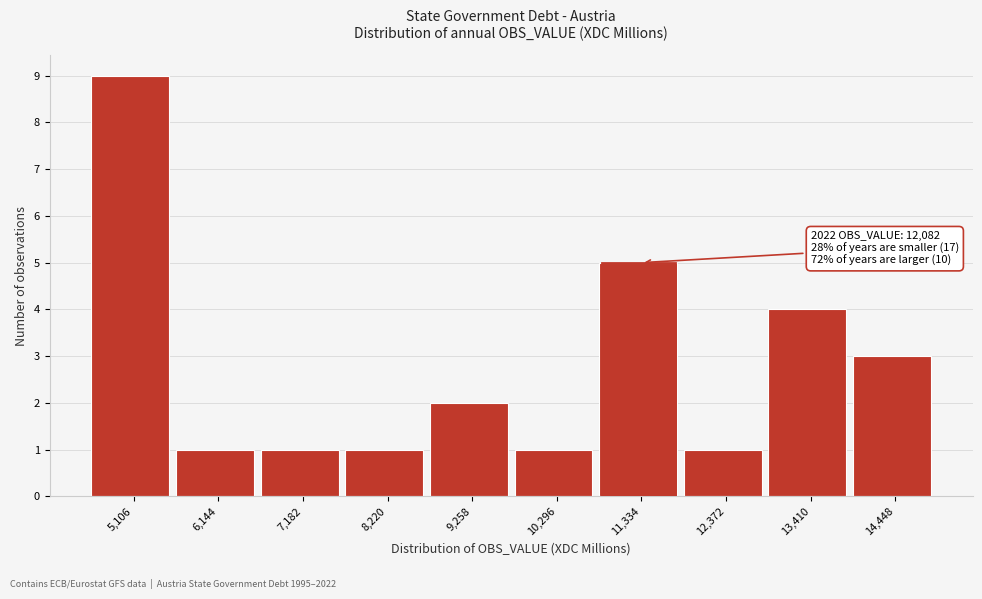

Reading right to left, transcribe all the data shown in this chart.

3	4	1	5	1	2	1	1	1	9